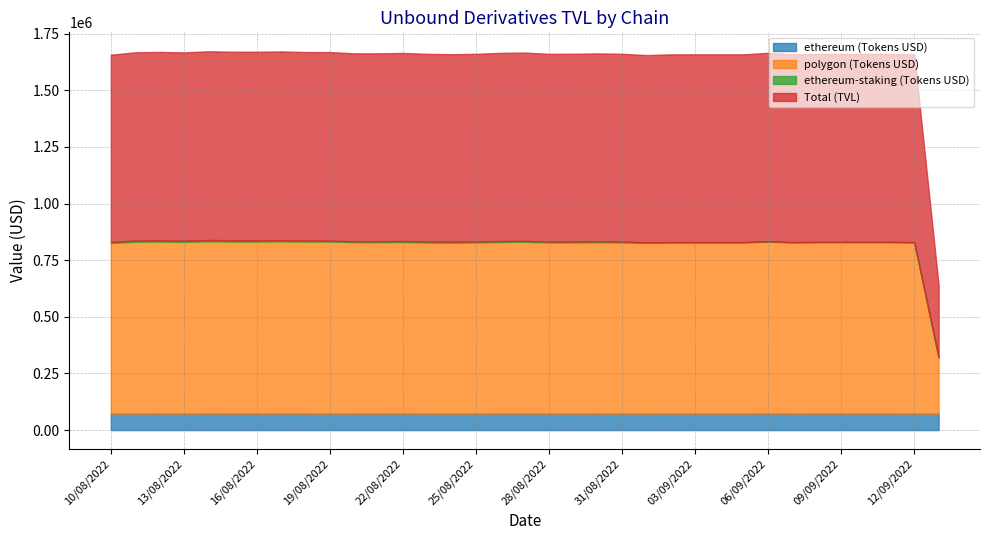

Reading left to right, list all the values displayed in this chart.

ethereum (Tokens USD): 10/08/2022=72706.4	11/08/2022=72821.2	12/08/2022=72894.0	13/08/2022=72776.6	14/08/2022=72966.8	15/08/2022=72894.0	16/08/2022=72894.0	17/08/2022=72966.8	18/08/2022=72894.0	19/08/2022=72821.2	20/08/2022=72894.0	21/08/2022=72894.0	22/08/2022=72966.8	23/08/2022=72765.3	24/08/2022=72708.5	25/08/2022=72802.3	26/08/2022=72966.8	27/08/2022=73039.7	28/08/2022=72807.9	29/08/2022=72821.2	30/08/2022=72894.0	31/08/2022=72817.0	01/09/2022=72679.5	02/09/2022=72810.6	03/09/2022=72821.2	04/09/2022=72821.2	05/09/2022=72821.2	06/09/2022=73112.5	07/09/2022=72821.2	08/09/2022=72894.0	09/09/2022=72894.0	10/09/2022=72894.0	11/09/2022=72894.0	12/09/2022=72800.9	13/09/2022=72821.2
polygon (Tokens USD): 10/08/2022=753413.8	11/08/2022=758597.0	12/08/2022=759355.6	13/08/2022=758132.7	14/08/2022=760114.2	15/08/2022=759355.6	16/08/2022=759355.6	17/08/2022=760114.2	18/08/2022=759355.6	19/08/2022=759595.4	20/08/2022=756750.5	21/08/2022=756750.5	22/08/2022=757506.5	23/08/2022=755414.6	24/08/2022=754824.2	25/08/2022=755798.7	26/08/2022=757506.5	27/08/2022=758262.5	28/08/2022=755853.6	29/08/2022=755984.2	30/08/2022=756740.2	31/08/2022=755941.1	01/09/2022=754513.0	02/09/2022=755869.3	03/09/2022=755979.7	04/09/2022=755976.5	05/09/2022=755976.5	06/09/2022=759000.4	07/09/2022=755976.5	08/09/2022=756732.5	09/09/2022=756732.5	10/09/2022=756732.5	11/09/2022=756732.5	12/09/2022=755766.3	13/09/2022=247085.7
ethereum-staking (Tokens USD): 10/08/2022=4629.6	11/08/2022=4937.8	12/08/2022=4968.7	13/08/2022=5263.3	14/08/2022=5986.5	15/08/2022=5622.8	16/08/2022=5482.5	17/08/2022=5322.9	18/08/2022=4307.0	19/08/2022=3804.7	20/08/2022=3561.1	21/08/2022=3689.5	22/08/2022=3947.6	23/08/2022=4367.5	24/08/2022=4107.0	25/08/2022=3639.7	26/08/2022=4109.4	27/08/2022=3783.5	28/08/2022=3521.9	29/08/2022=3372.0	30/08/2022=3473.2	31/08/2022=3512.0	01/09/2022=1003.6	02/09/2022=1086.4	03/09/2022=1050.0	04/09/2022=1056.1	05/09/2022=1051.5	06/09/2022=1098.8	07/09/2022=1045.0	08/09/2022=1059.9	09/09/2022=1060.0	10/09/2022=1111.9	11/09/2022=1099.3	12/09/2022=1327.9	13/09/2022=1248.3
Total (TVL): 10/08/2022=826120.3	11/08/2022=831418.2	12/08/2022=832249.6	13/08/2022=830909.3	14/08/2022=833081.0	15/08/2022=832249.6	16/08/2022=832249.6	17/08/2022=833081.0	18/08/2022=832249.6	19/08/2022=832416.6	20/08/2022=829644.5	21/08/2022=829644.5	22/08/2022=830473.3	23/08/2022=828180.0	24/08/2022=827532.7	25/08/2022=828601.0	26/08/2022=830473.3	27/08/2022=831302.1	28/08/2022=828661.4	29/08/2022=828805.4	30/08/2022=829634.2	31/08/2022=828758.1	01/09/2022=827192.5	02/09/2022=828679.9	03/09/2022=828800.9	04/09/2022=828797.7	05/09/2022=828797.7	06/09/2022=832112.9	07/09/2022=828797.7	08/09/2022=829626.5	09/09/2022=829626.5	10/09/2022=829626.5	11/09/2022=829626.5	12/09/2022=828567.3	13/09/2022=319906.9